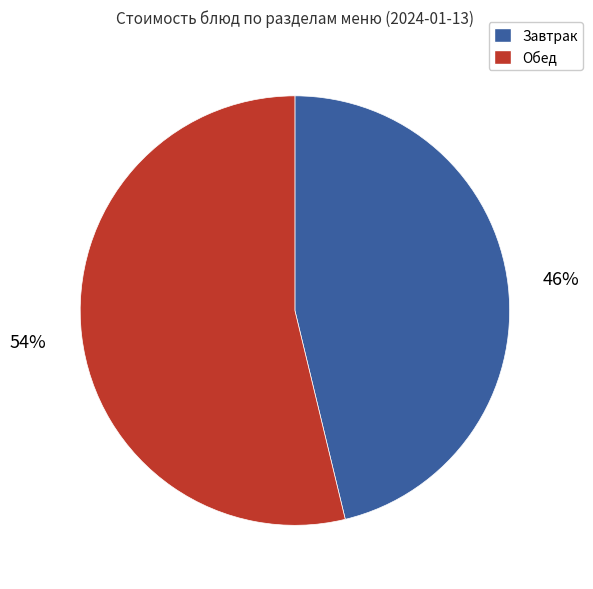

Does any single category account for the majority?

Yes